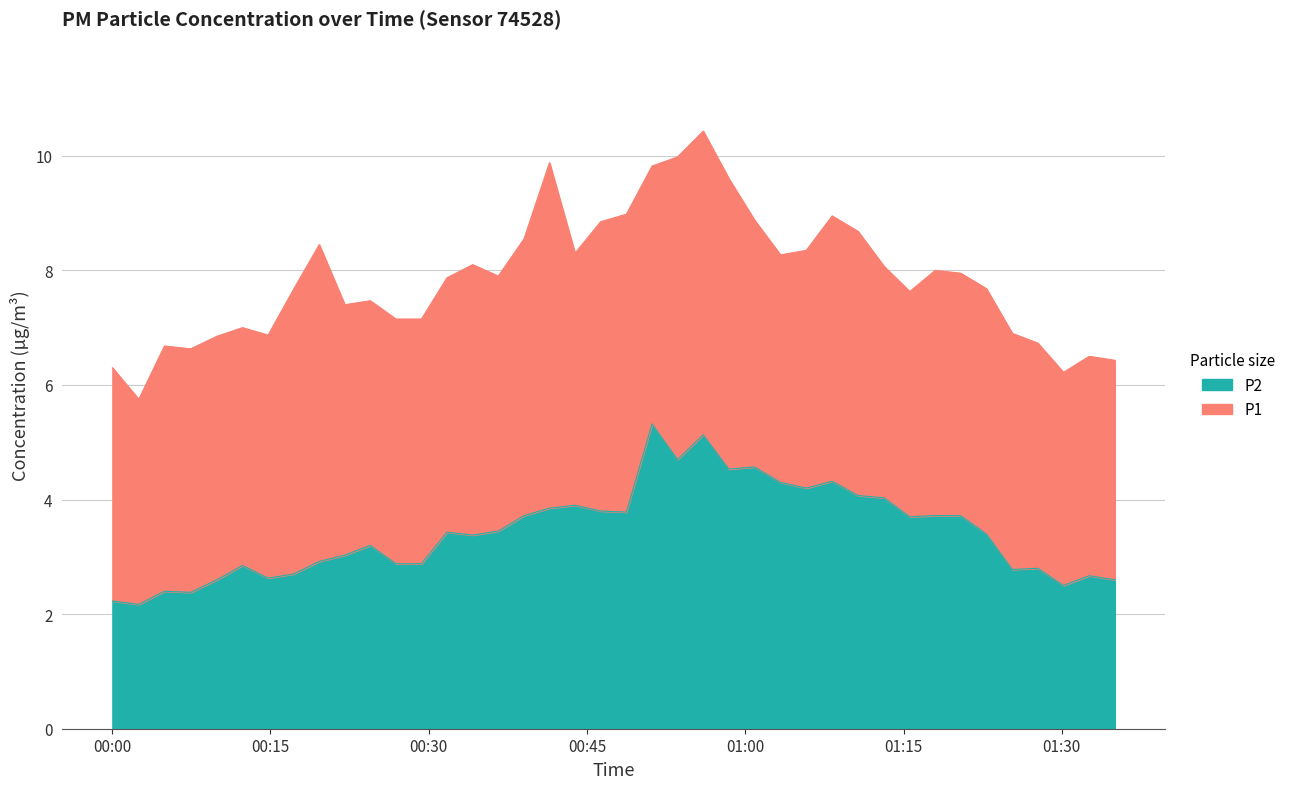

What is the minimum value for P2?

2.2